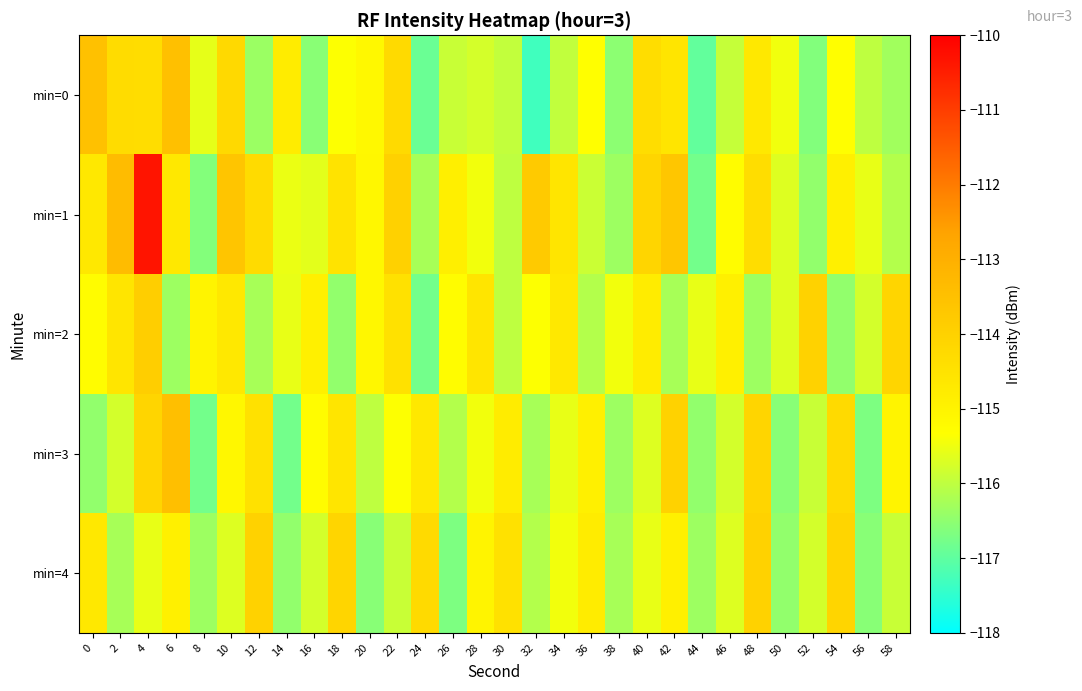

List the series in order of their peak value, lowest first.

min=4, min=2, min=0, min=3, min=1